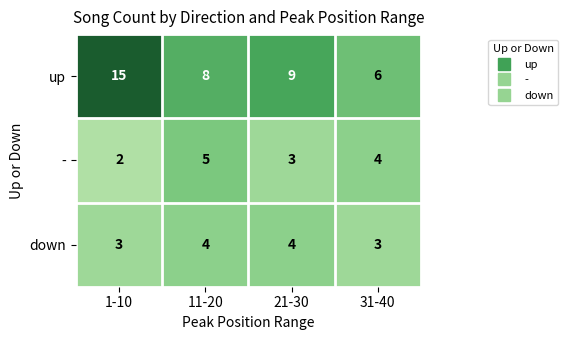

What is the sum of all - values?

14